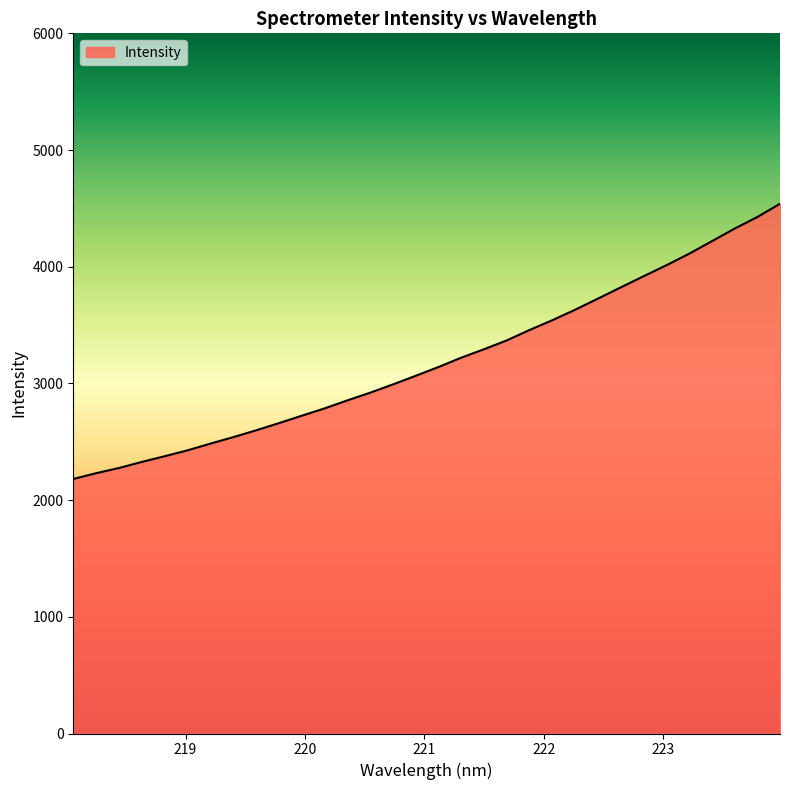

What is the minimum value shown in the chart?

2181.2